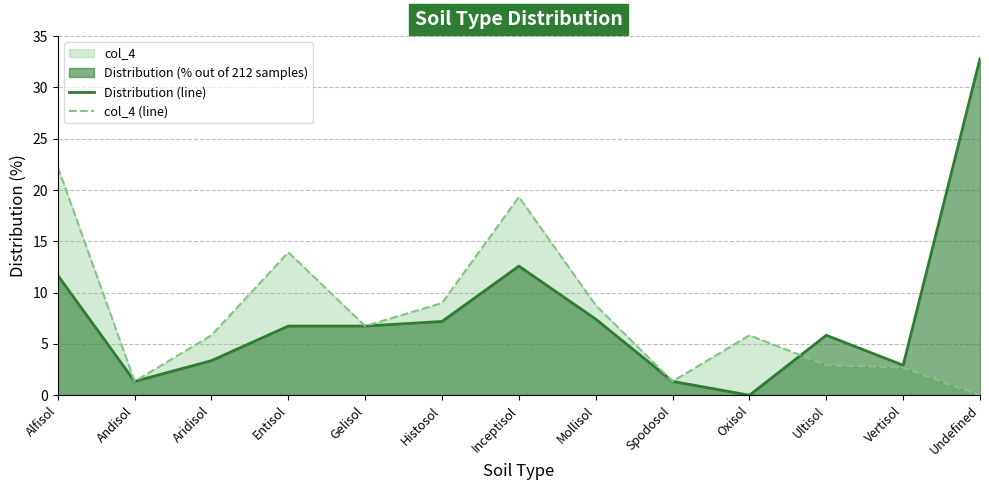

At how many categories does at least one series exceed 2?

11